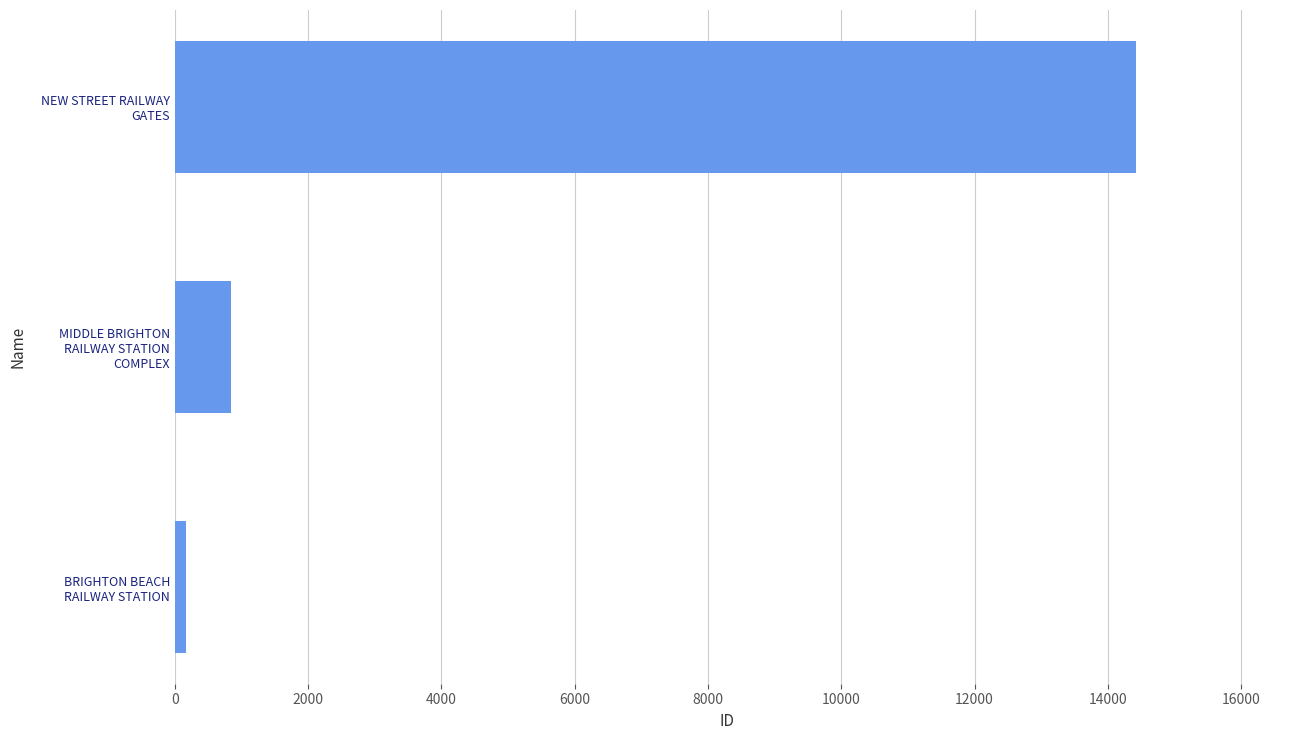

What is the maximum value shown in the chart?

14419